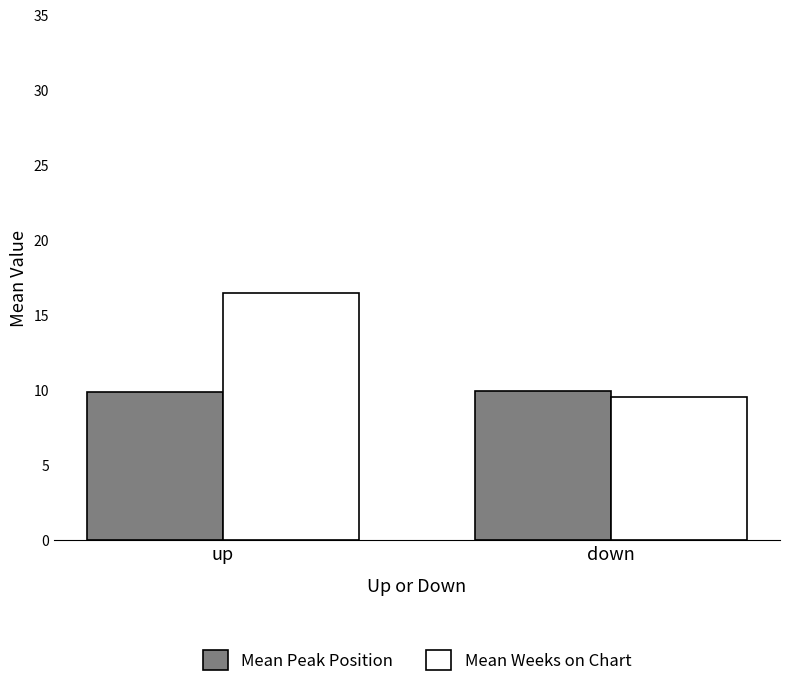

What value does the Mean Peak Position series have at up?

9.9